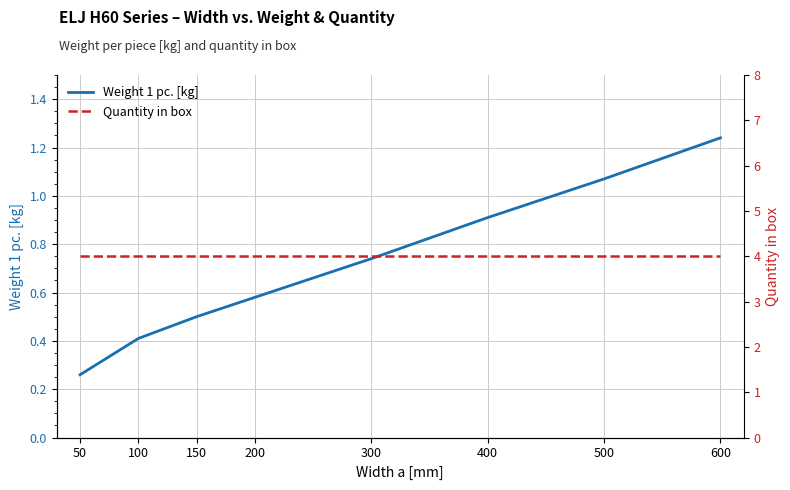

The Weight 1 pc. [kg] series shows 0.8 at 200. True or false?

False